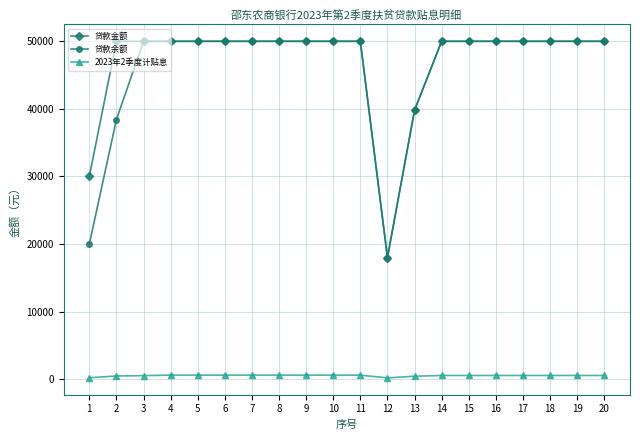

True or false: 贷款金额 and 2023年2季度计贴息 intersect in this chart.

False